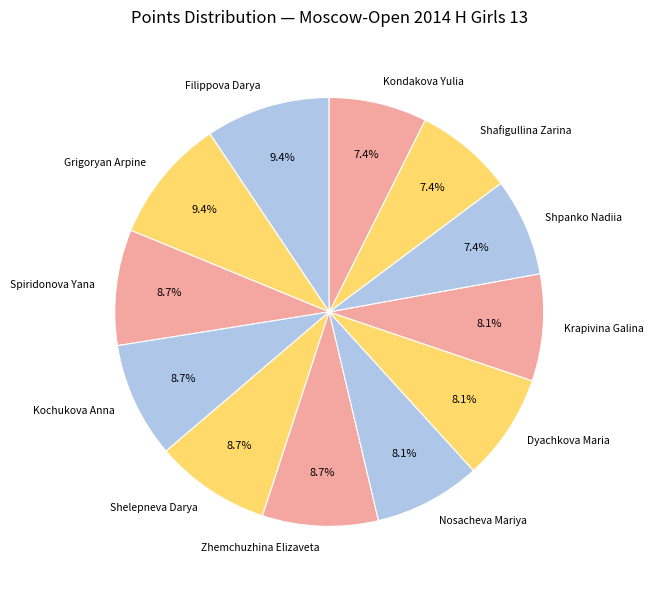

How many segments does this pie chart have?

12